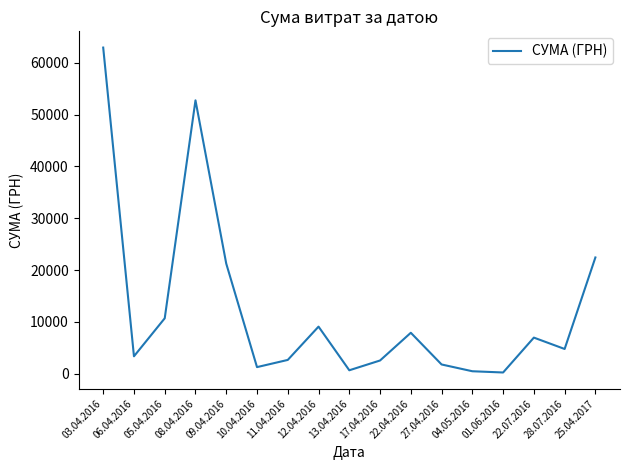

What is the difference between the values at 01.06.2016 and 22.04.2016?

7658.3